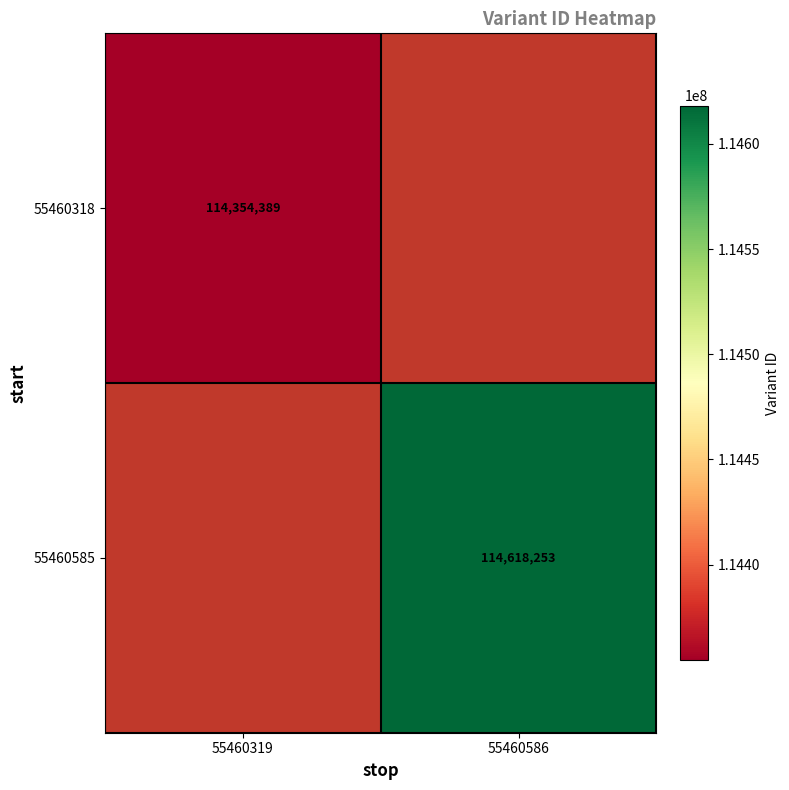

The value of 55460585 at 55460586 is 199969401.4. True or false?

False